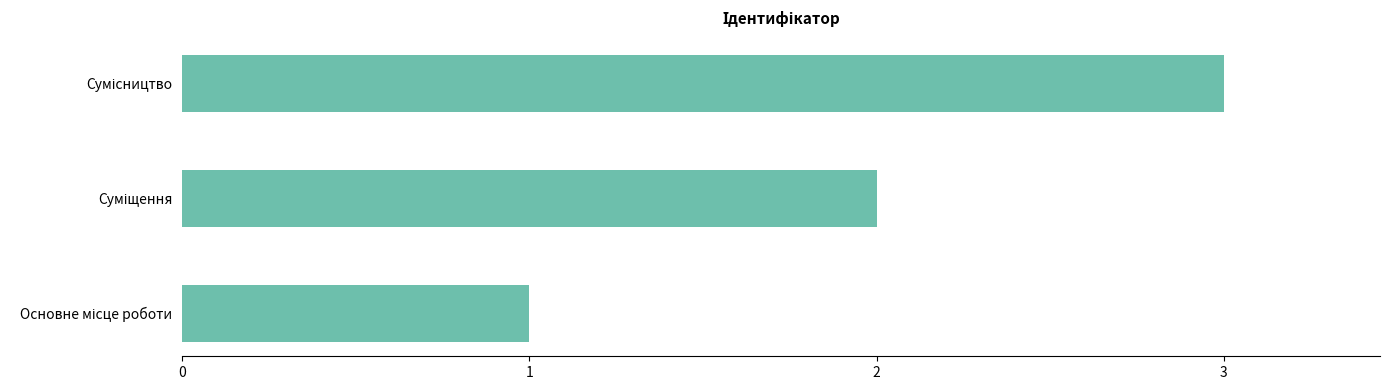

What is the sum of all values?

6